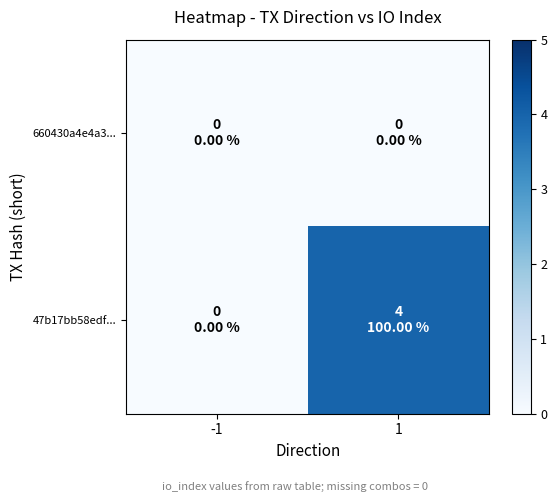

Which label corresponds to the largest value in the chart?

1